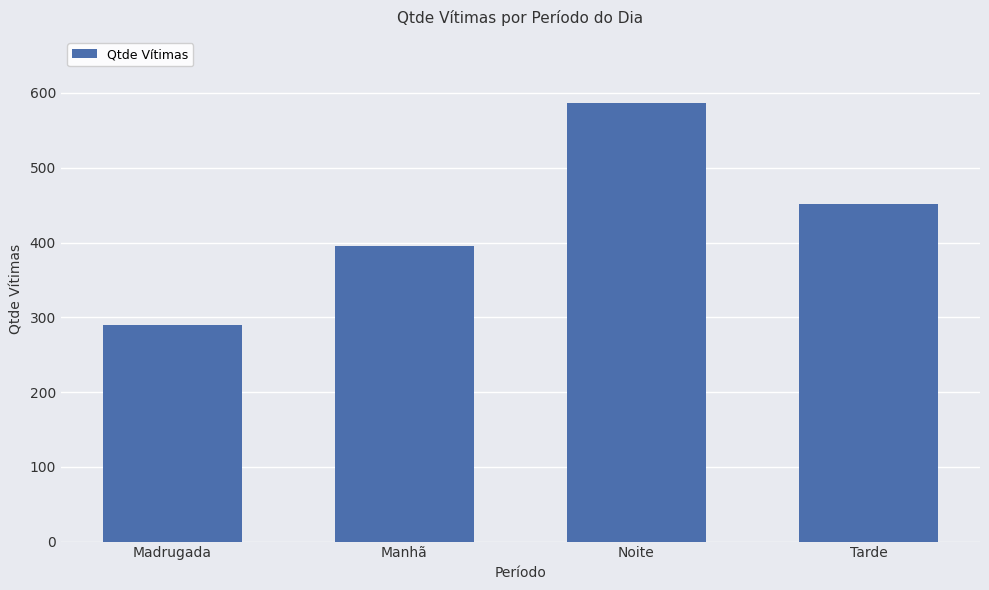

Reading right to left, what are all the values shown in this chart?

Tarde=451	Noite=587	Manhã=395	Madrugada=290